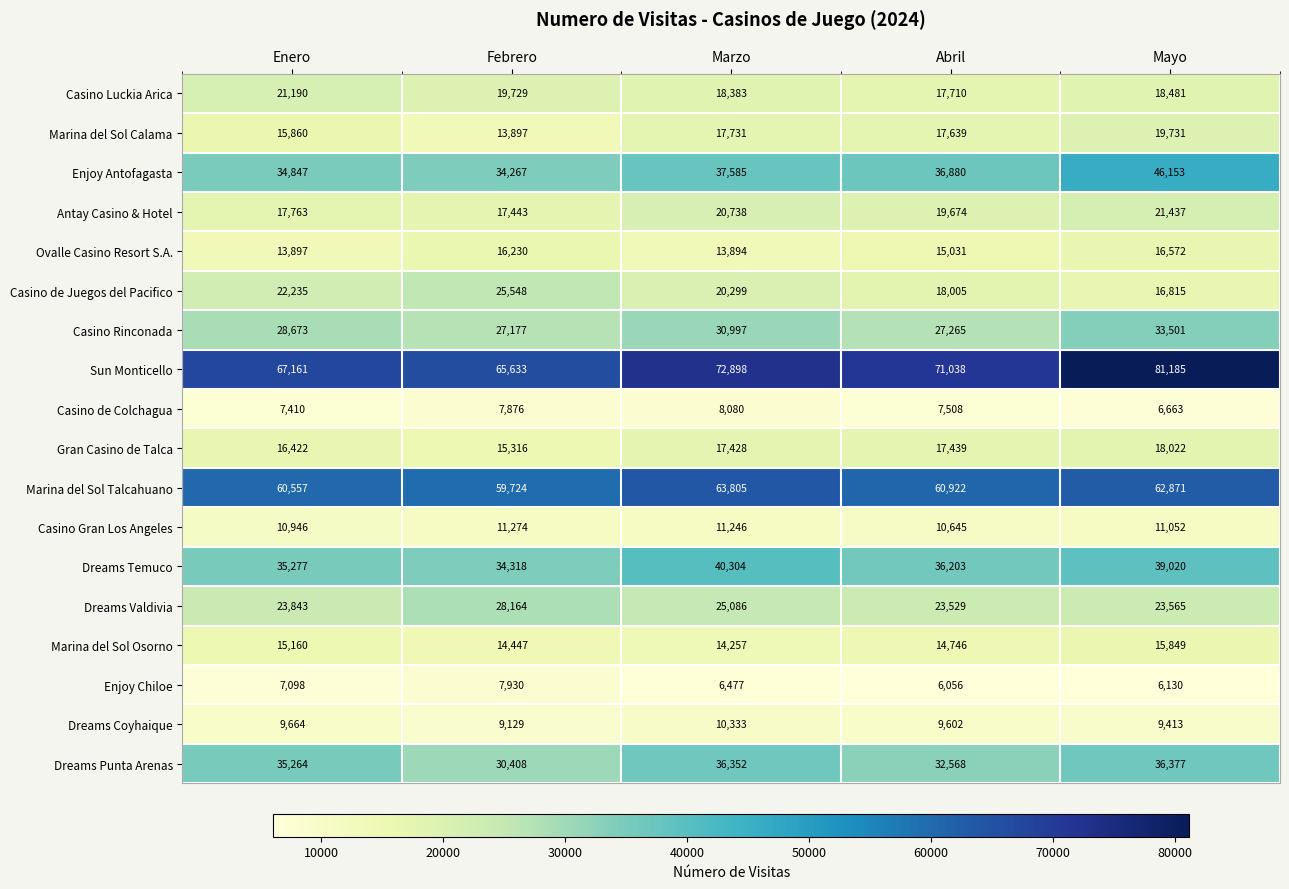

Is it true that Enjoy Chiloe equals 1537 at Mayo?

False